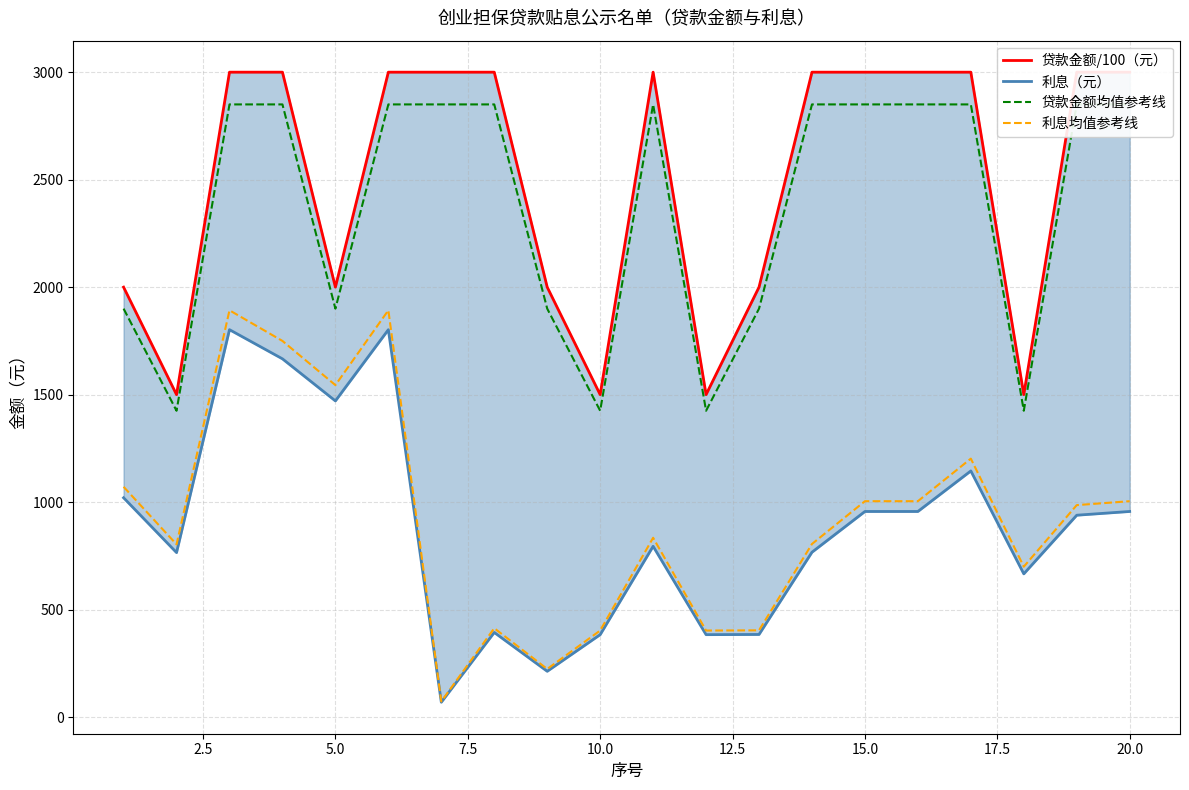

True or false: 贷款金额均值参考线 has more than 0 interior local peaks.

True